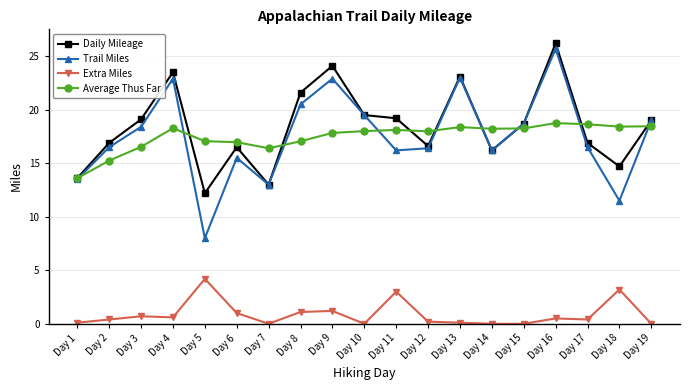

Is this an area chart (filled region under the line)?

No